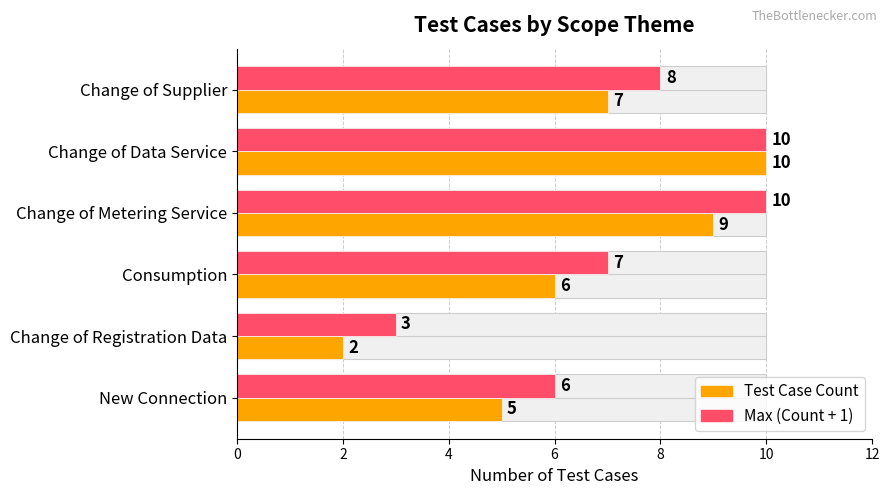

What is the sum of all Max (Count + 1) values?

44